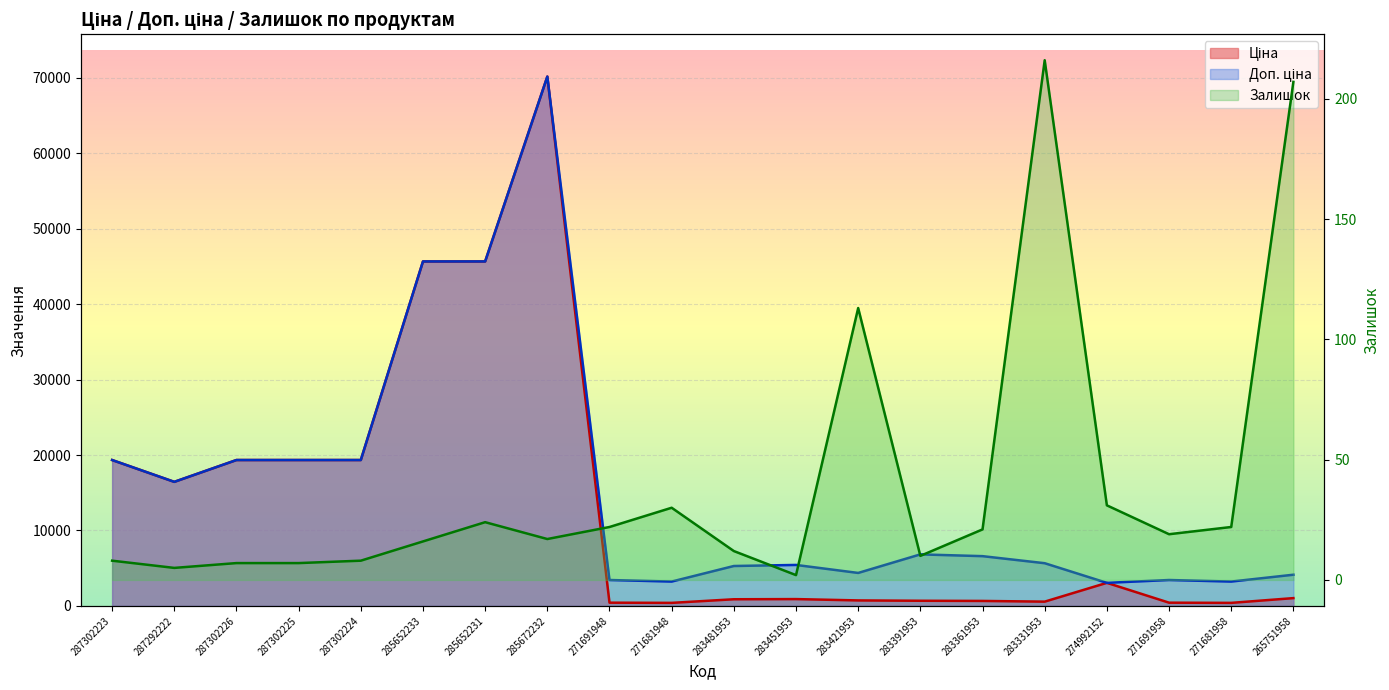

At which label does Доп. ціна first exceed 6597?

287302223